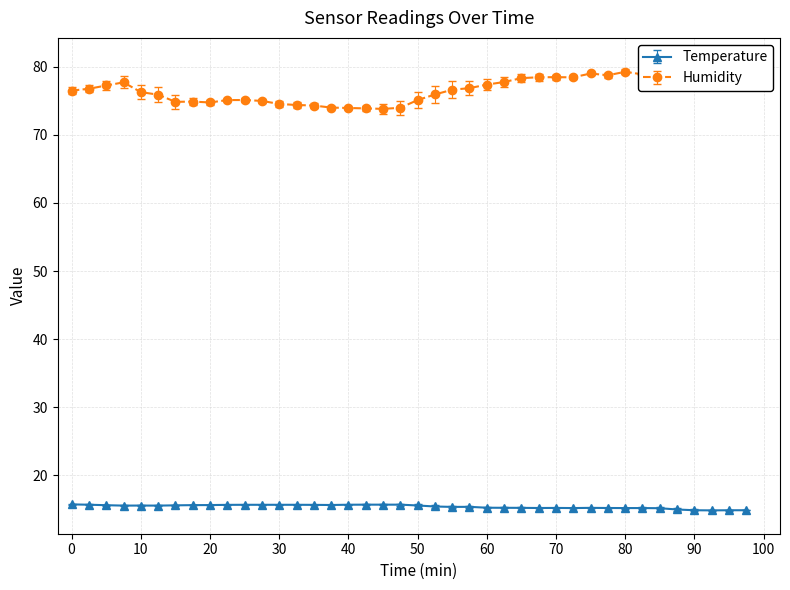

True or false: Temperature has more than 0 points higher than both neighbors.

True